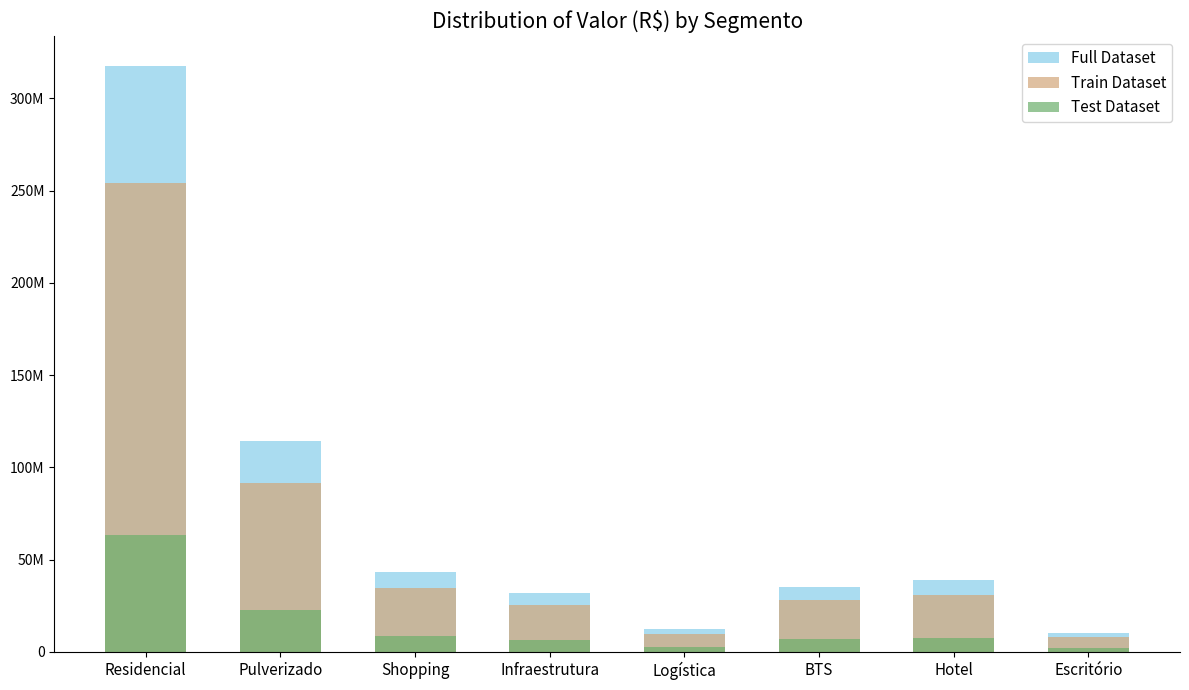

Reading left to right, list all the values displayed in this chart.

Full Dataset: Residencial=317670081.6	Pulverizado=114559773.0	Shopping=43275672.9	Infraestrutura=32002148.6	Logística=12387088.4	BTS=35053940.1	Hotel=38797296.3	Escritório=10173721.5
Train Dataset: Residencial=254136065.3	Pulverizado=91647818.4	Shopping=34620538.3	Infraestrutura=25601718.9	Logística=9909670.7	BTS=28043152.0	Hotel=31037837.1	Escritório=8138977.2
Test Dataset: Residencial=63534016.3	Pulverizado=22911954.6	Shopping=8655134.6	Infraestrutura=6400429.7	Logística=2477417.7	BTS=7010788.0	Hotel=7759459.3	Escritório=2034744.3